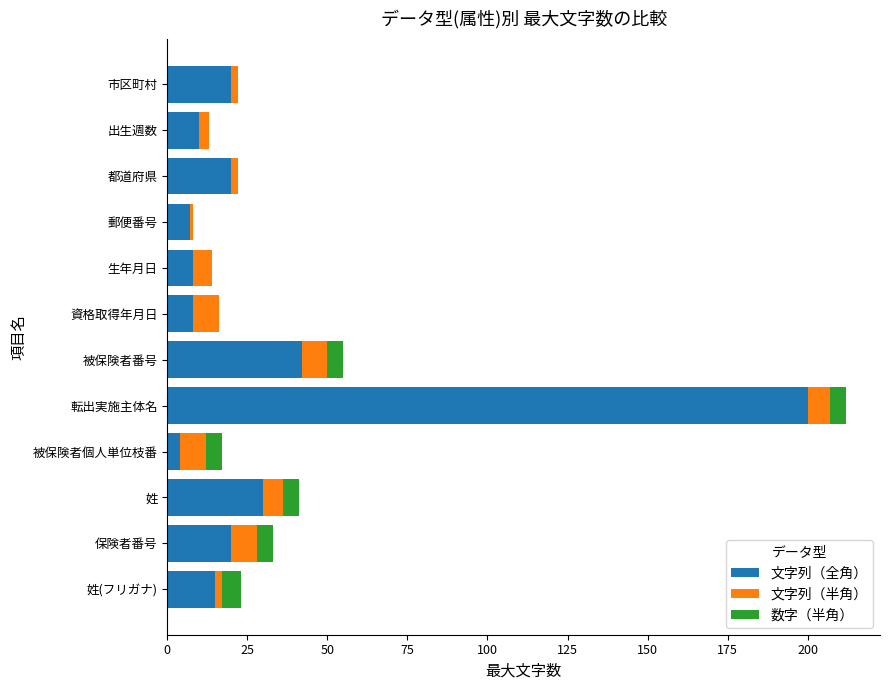

How many distinct data groups are displayed?

3